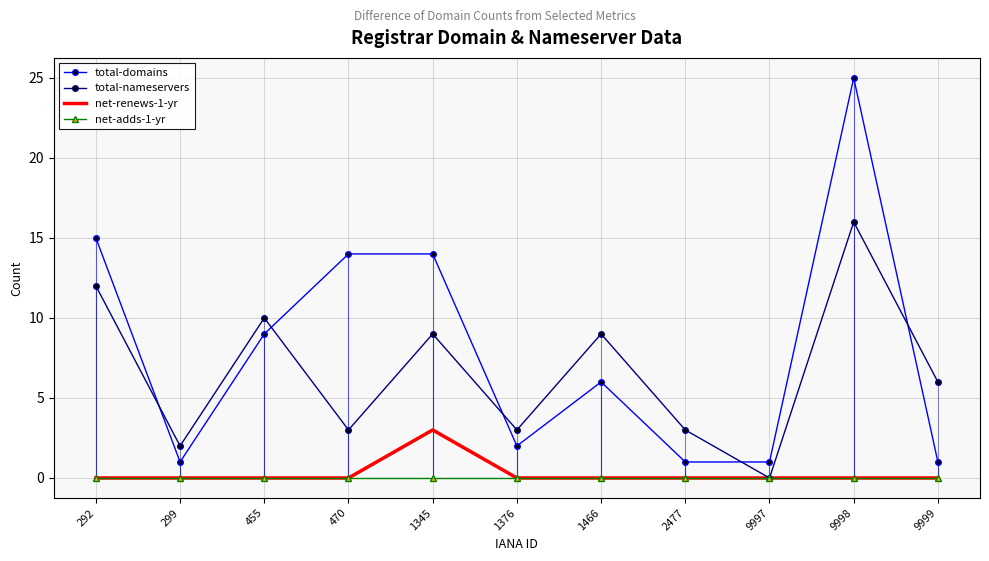

How many values in the total-nameservers series are below 6?

5